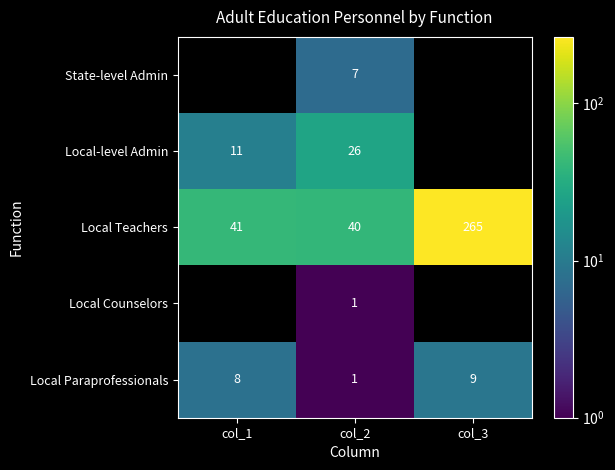

What is the spread (max minus min) of values at col_2?

39